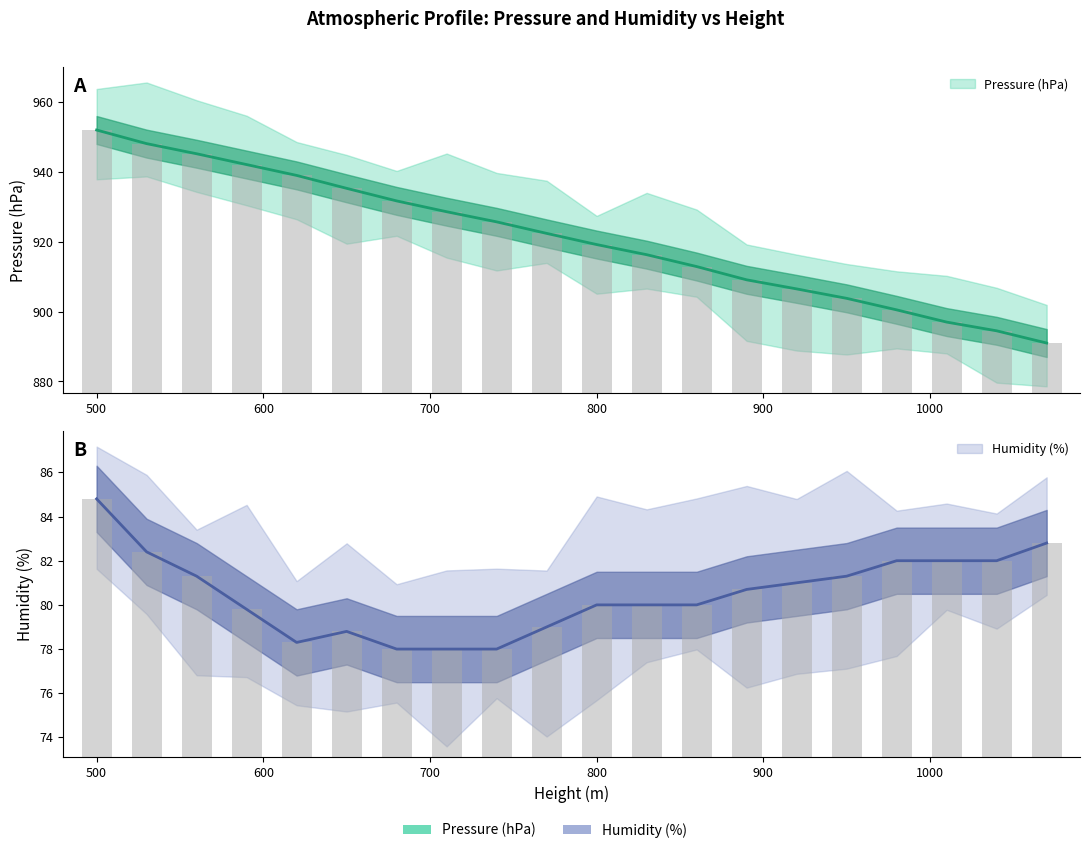

What is the value of the Pressure (hPa) bar at the 11th from the left?

919.2